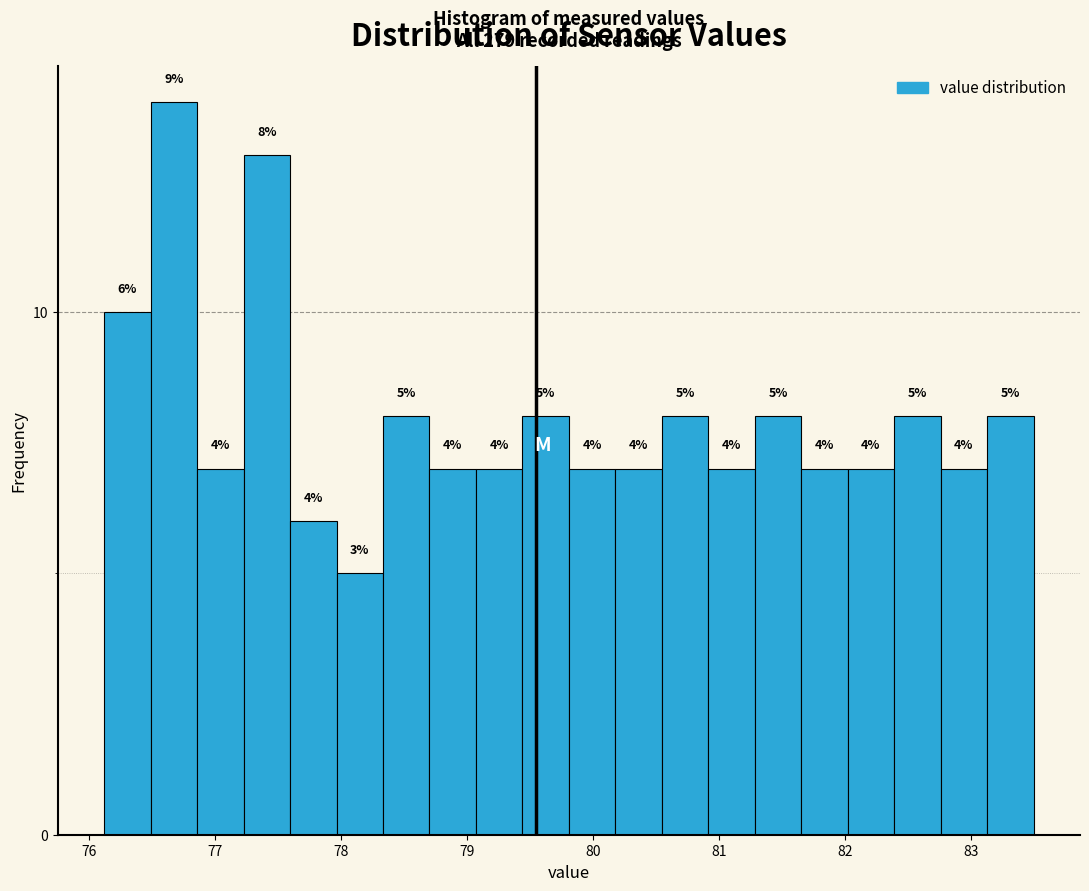

Read against the x-axis, roughly where is the centre of the tallest bar?

76.7